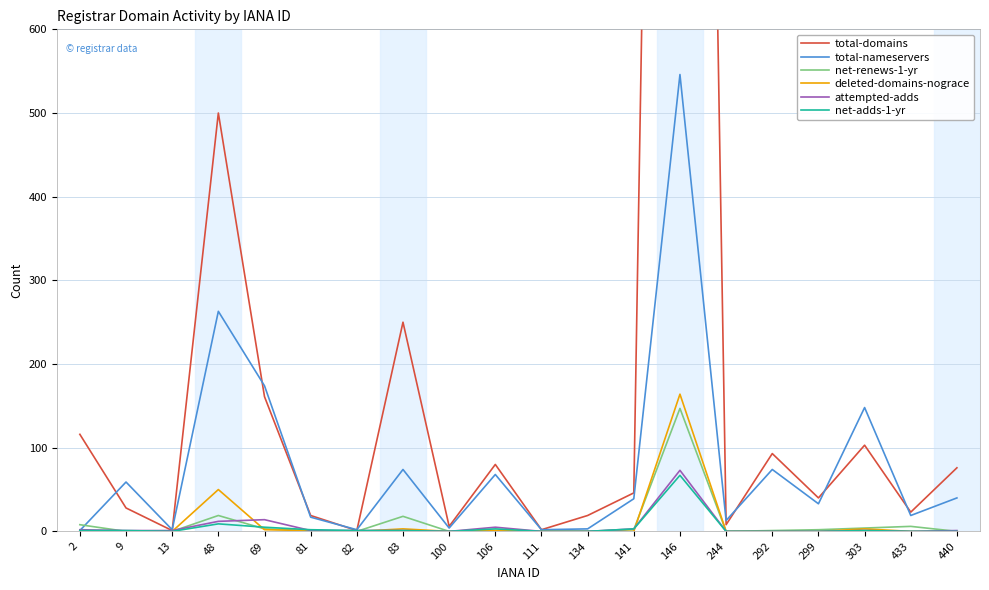

At which label does attempted-adds first exceed 1?

2